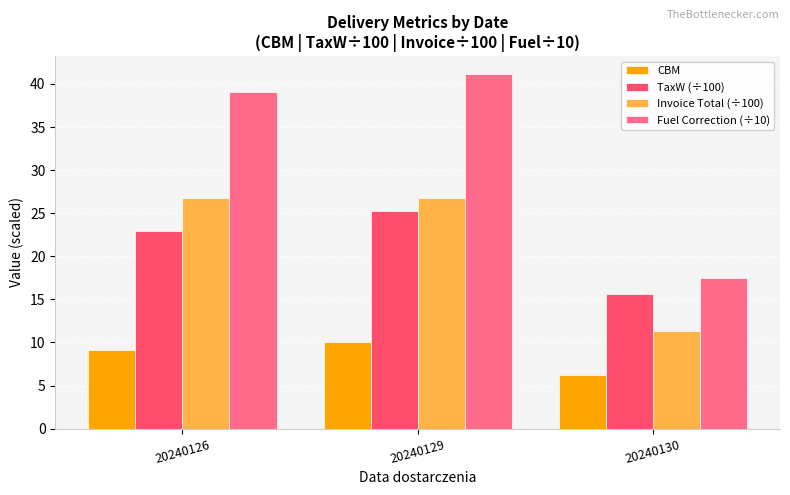

Rank the series at 20240130 from highest to lowest value.

Fuel Correction (÷10), TaxW (÷100), Invoice Total (÷100), CBM